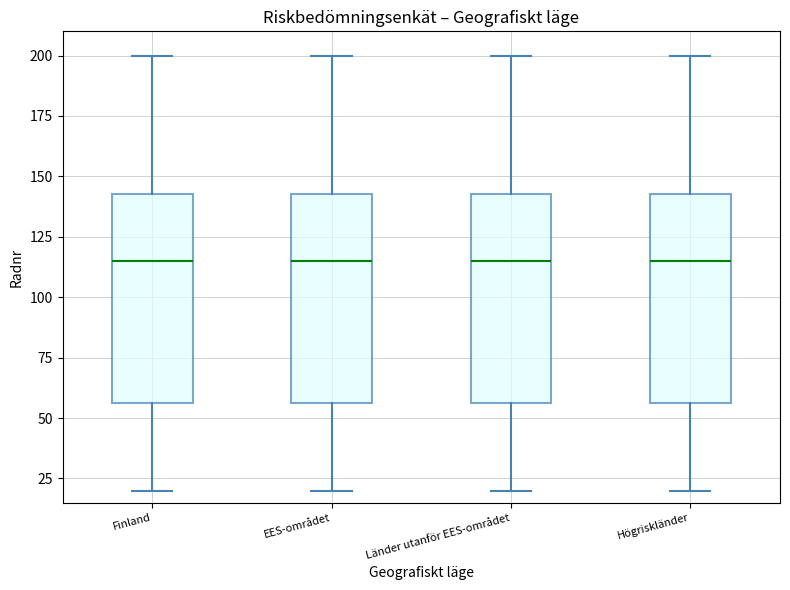

Where is the lower edge of the box for Länder utanför EES-området on the y-axis? The values are not printed on the chart, so give them approximately, as read against the axis.

55